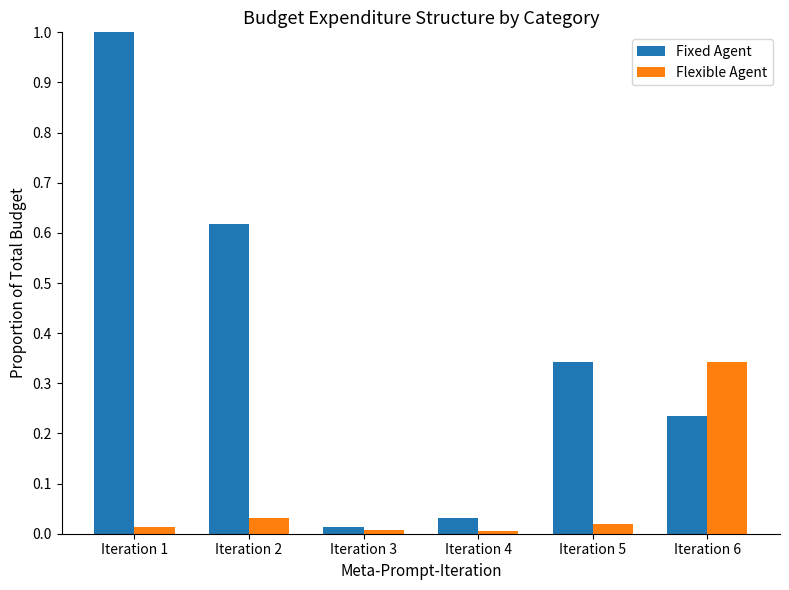

Which category has the highest value in the Fixed Agent series?

Iteration 1